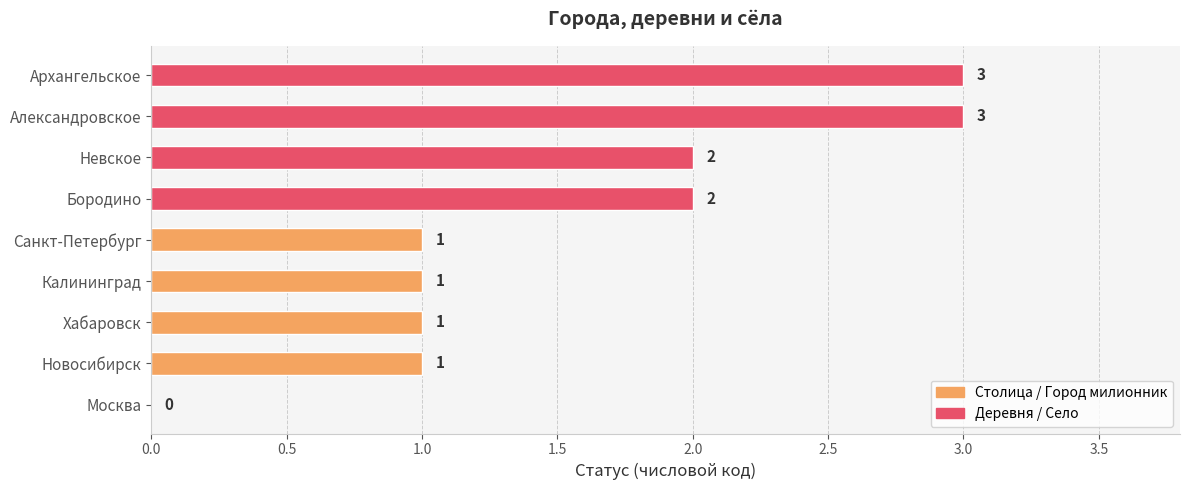

What is the sum of all values?

14